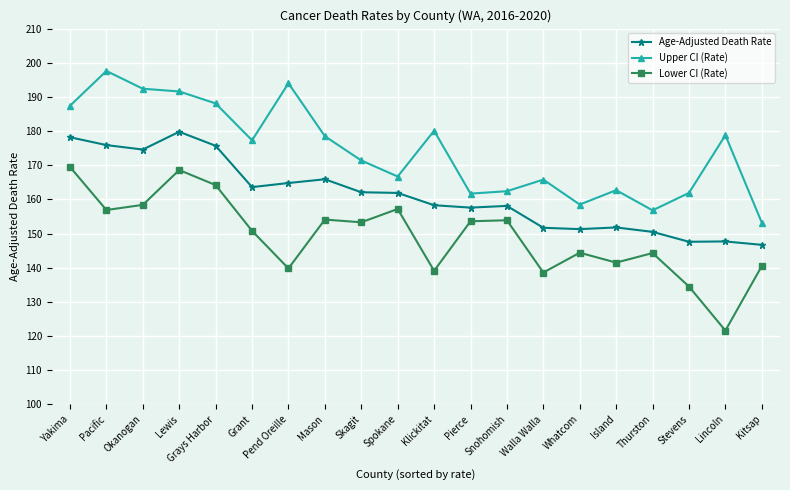

In Lower CI (Rate), how many points are higher than both neighbors (excluding endpoints)?

6